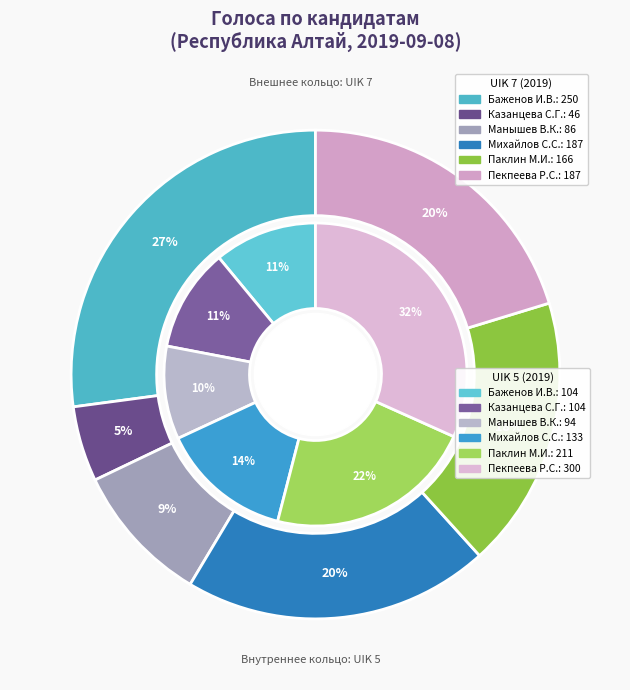

Which series has the largest range (max minus min)?

Баженов Иван Викторович